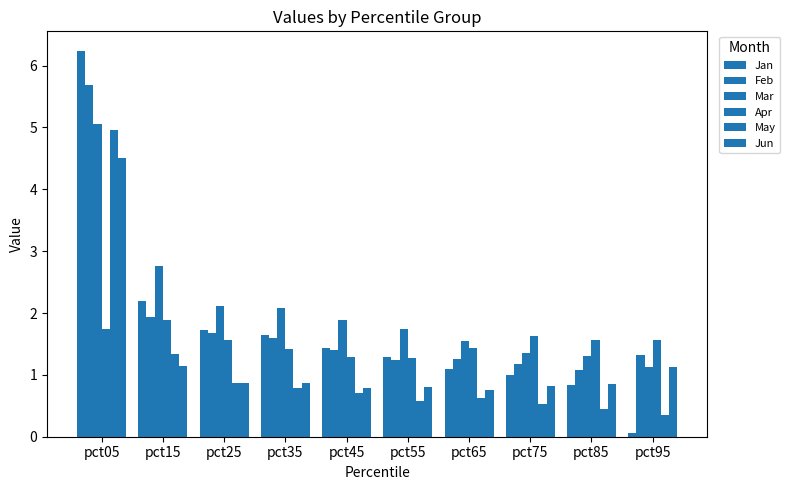

What is the difference between the highest and lowest values at pct15?

1.6